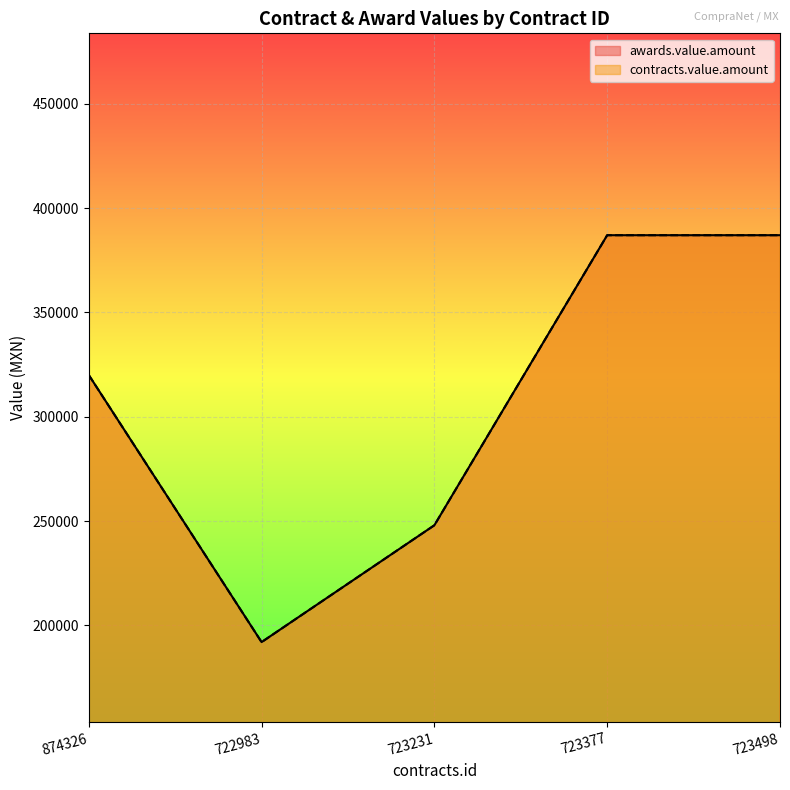

What is the sum of all contracts.value.amount values?

1534000